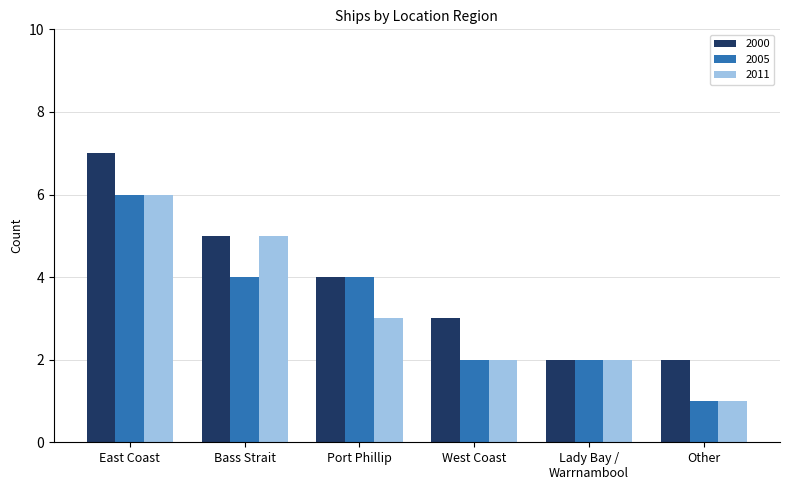

What position from the left is East Coast?

1